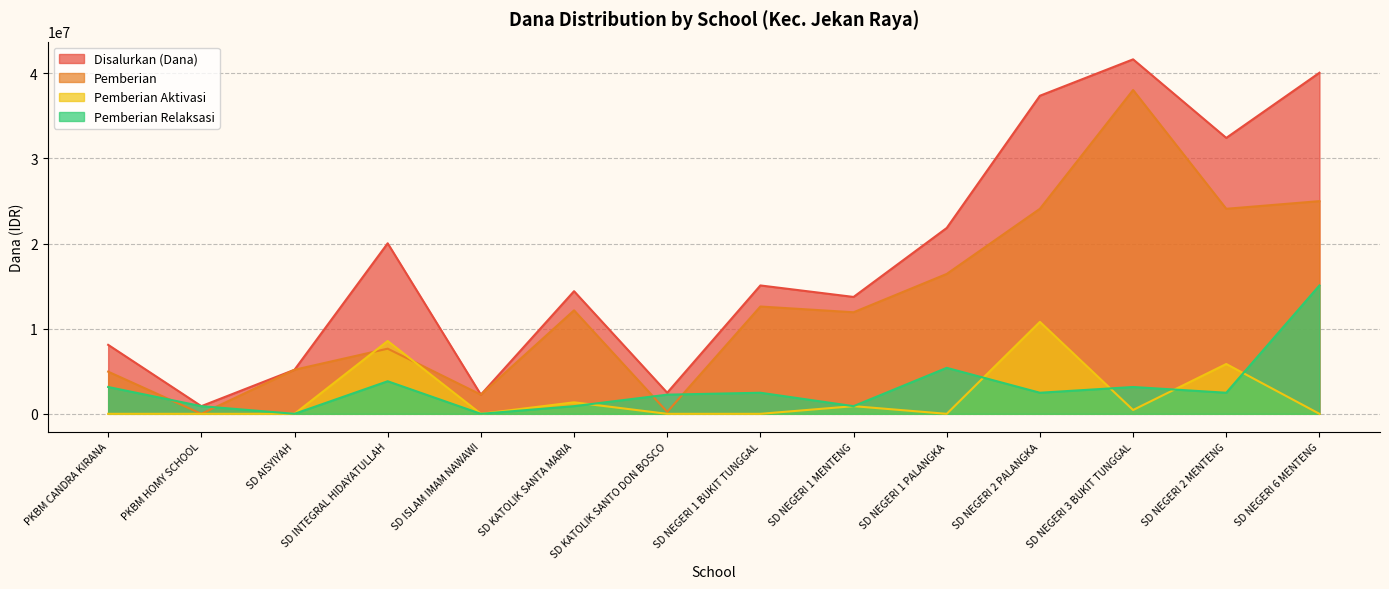

What is the label of the 4th point from the left?

SD INTEGRAL HIDAYATULLAH